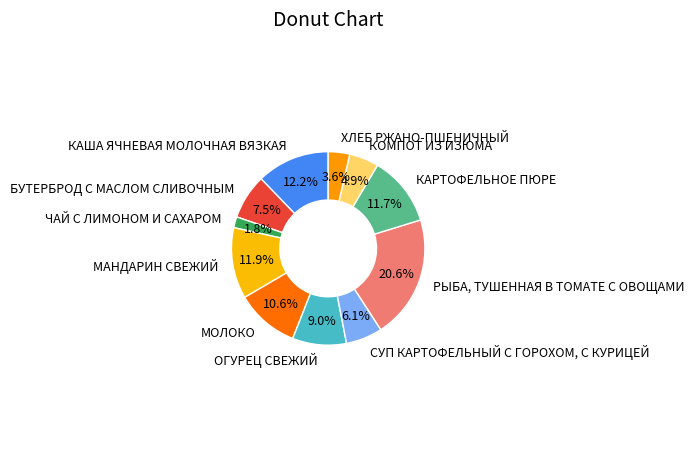

Which slice is the largest?

РЫБА, ТУШЕННАЯ В ТОМАТЕ С ОВОЩАМИ